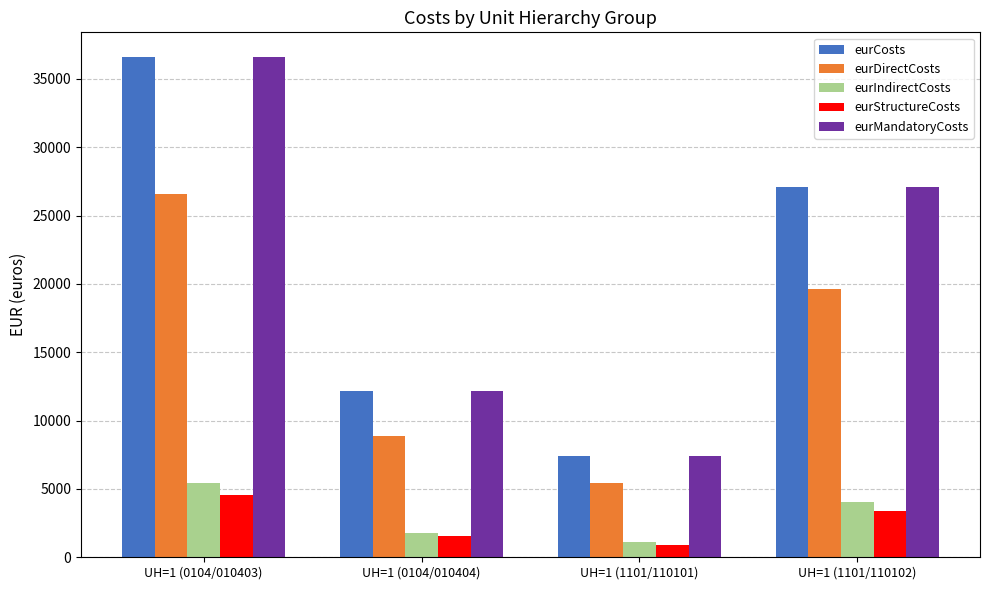

What is the smallest value displayed?

931.4